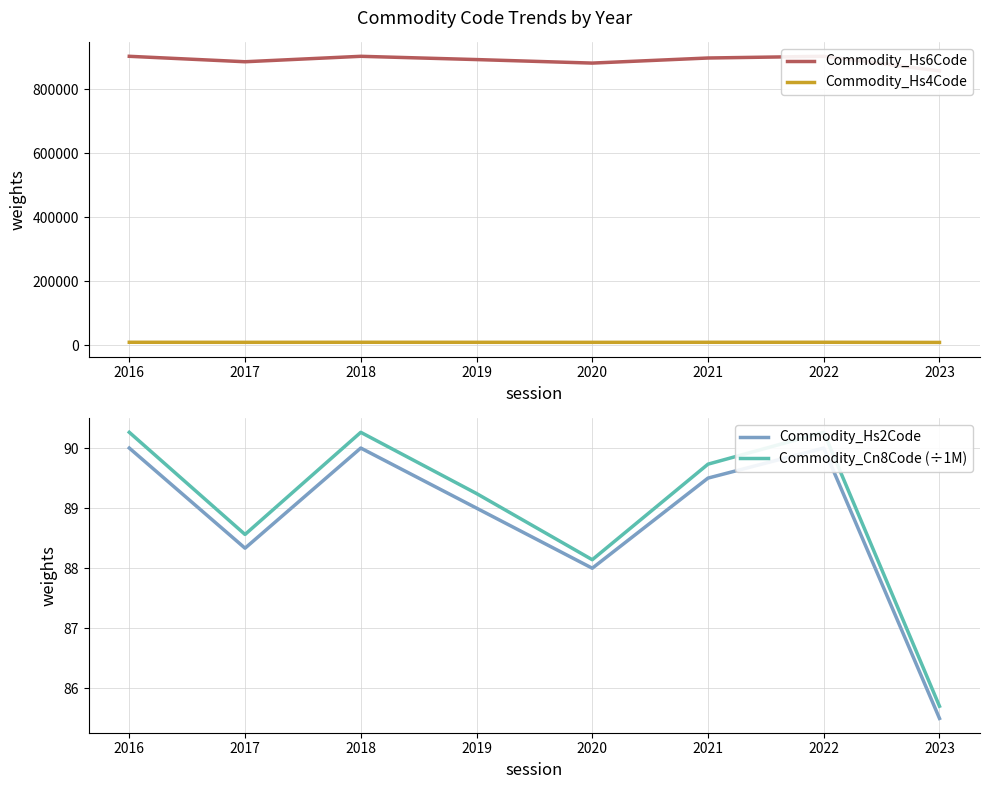

At 2017, list the series in order from smallest to largest.

Commodity_Hs2Code, Commodity_Cn8Code (÷1M), Commodity_Hs4Code, Commodity_Hs6Code